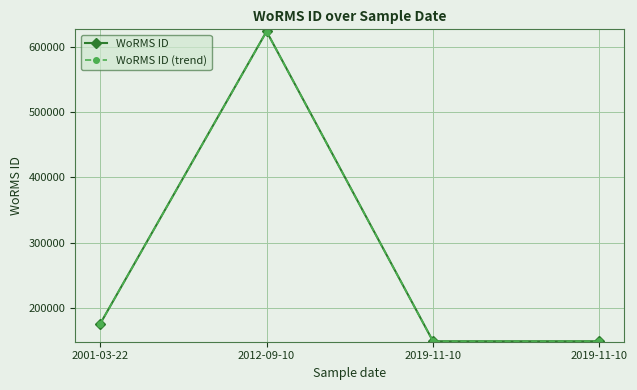

What are all the series names shown in the legend?

WoRMS ID, WoRMS ID (trend)